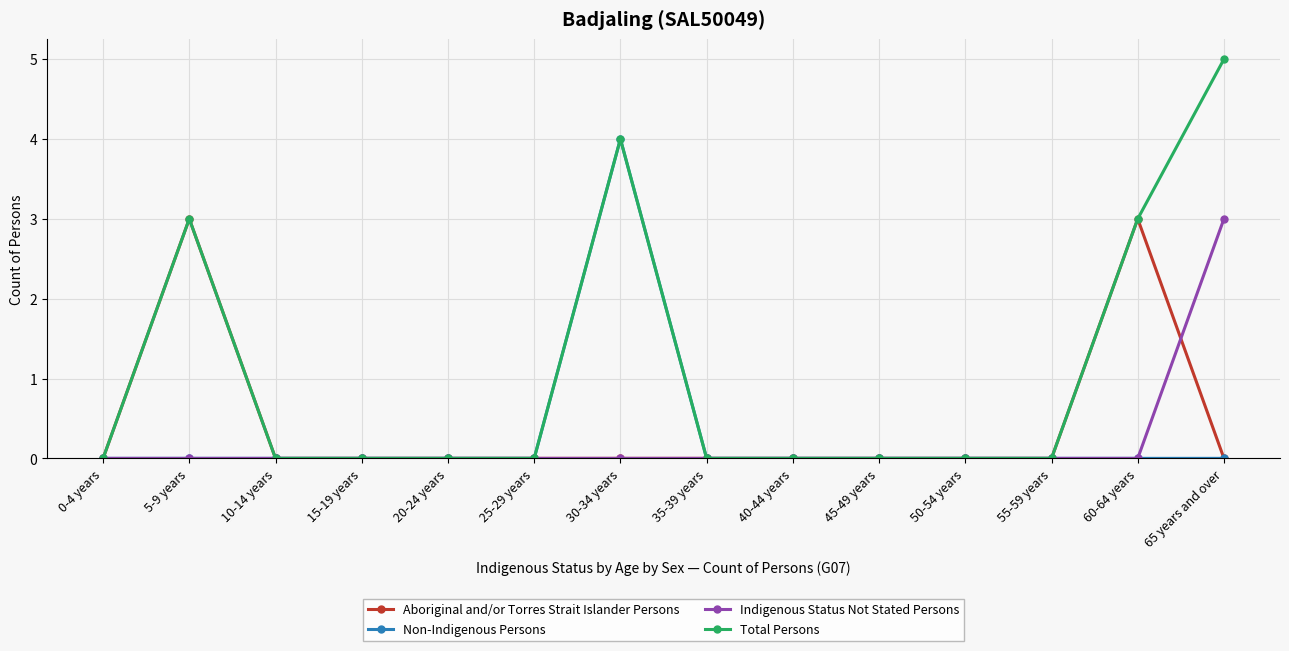

What position from the left is 15-19 years?

4